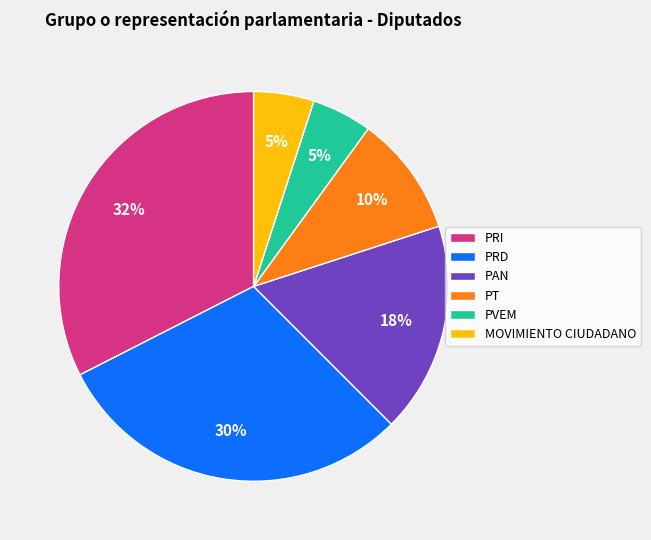

To the nearest percent, what is the difference between the PVEM and PRD slice percentages?

25%